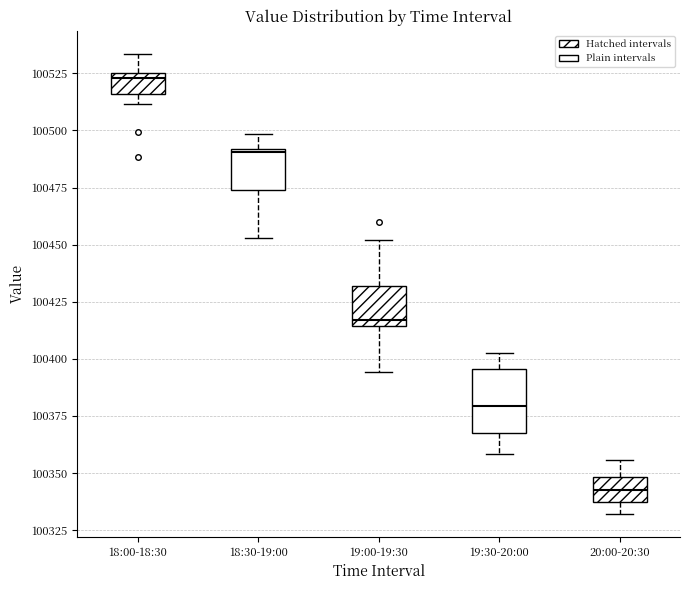

Comparing the boxes themselves (not the whiskers), which one is the tallest?

19:30-20:00